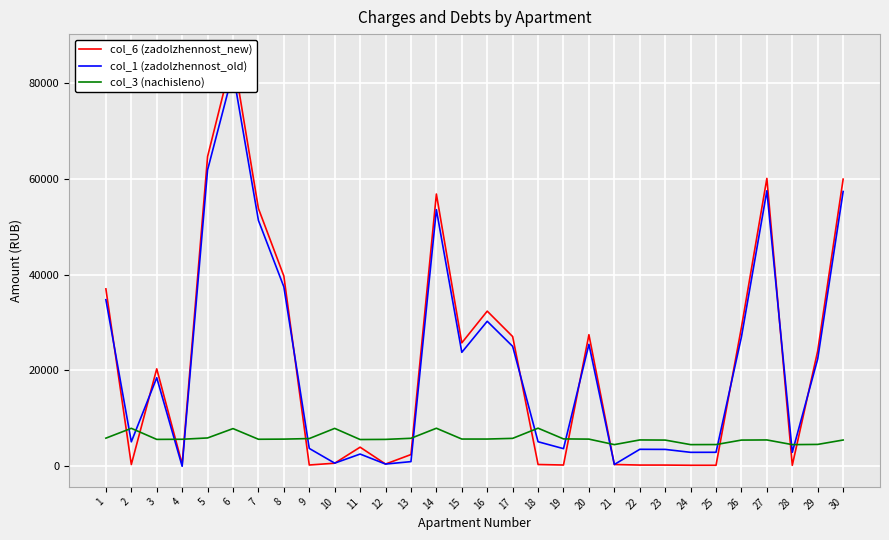

What is the spread (max minus min) of values at 2?

7552.0